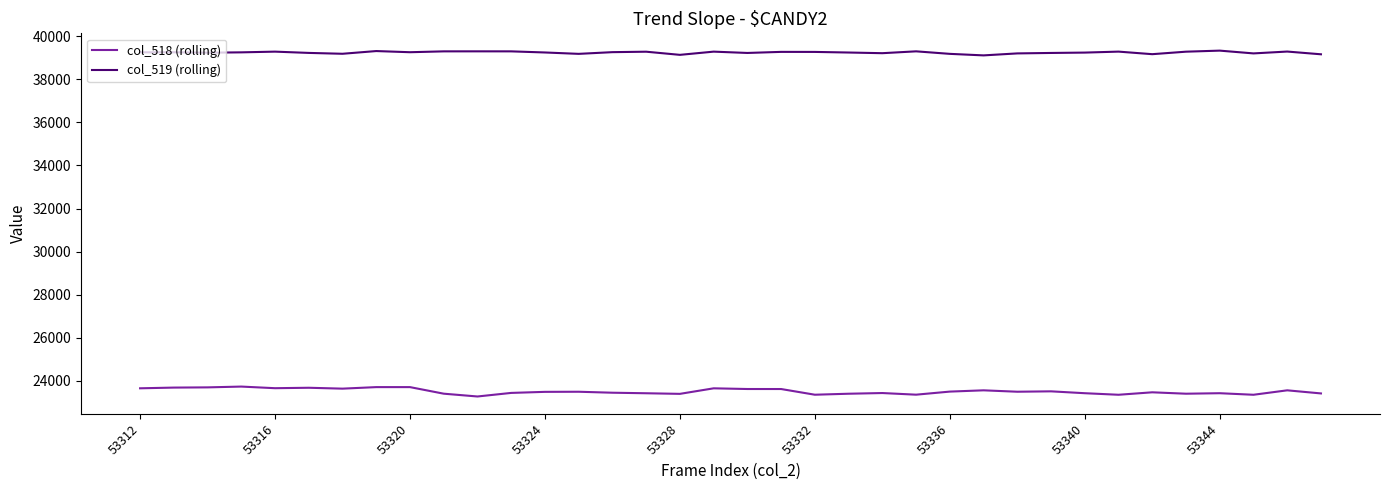

Which series has the largest range (max minus min)?

col_518 (rolling)